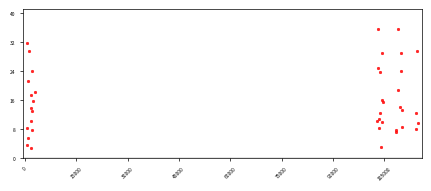

What is the range of X values (max minus min)?

114343.0